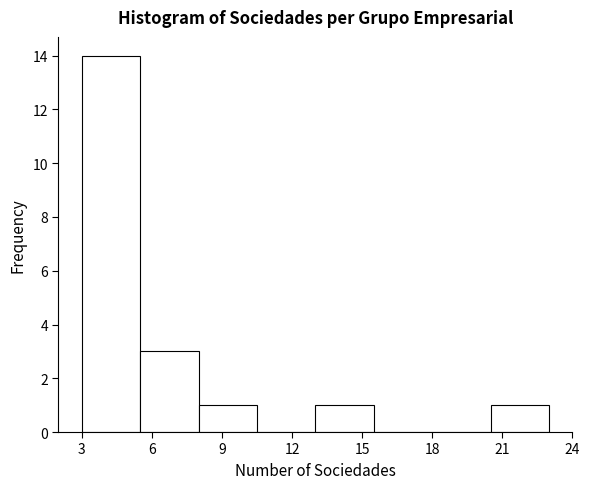

Reading left to right, transcribe this chart: for each bar, give the range it covers on the x-axis and its height. The values are not printed on the chart, so give them approximately, as read against the axis.

3.0 to 5.5: 14
5.5 to 8.0: 3
8.0 to 10.5: 1
10.5 to 13.0: 0
13.0 to 15.5: 1
15.5 to 18.0: 0
18.0 to 20.5: 0
20.5 to 23.0: 1